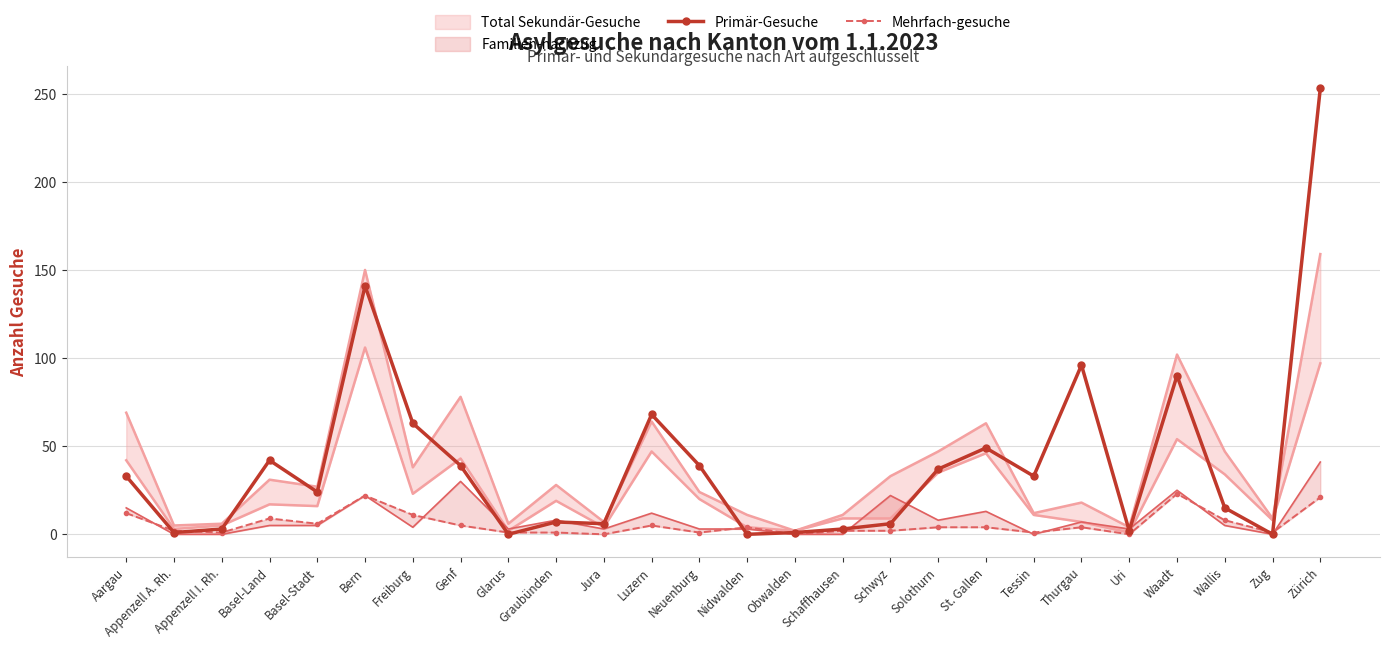

What is the sum of the Primär-Gesuche values at Solothurn and Graubünden?

44